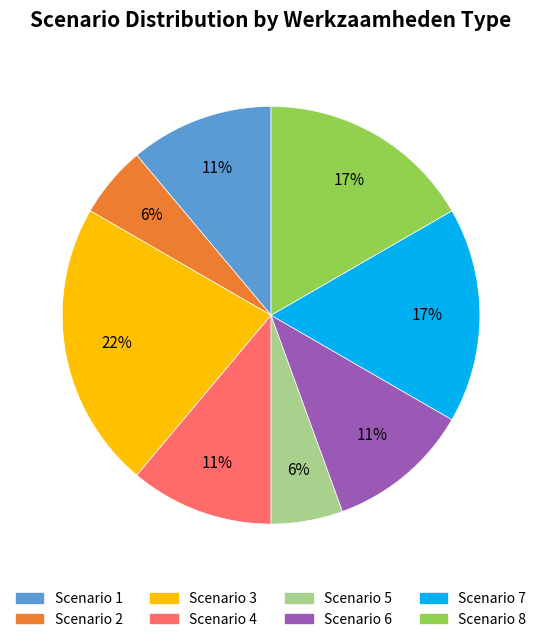

Count the number of slices in the pie.

8